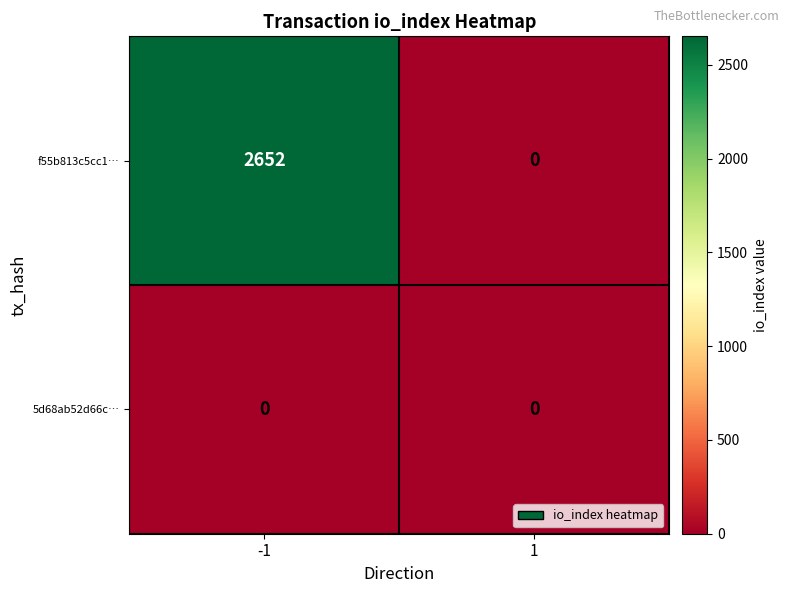

At which category is the sum across all series the highest?

-1